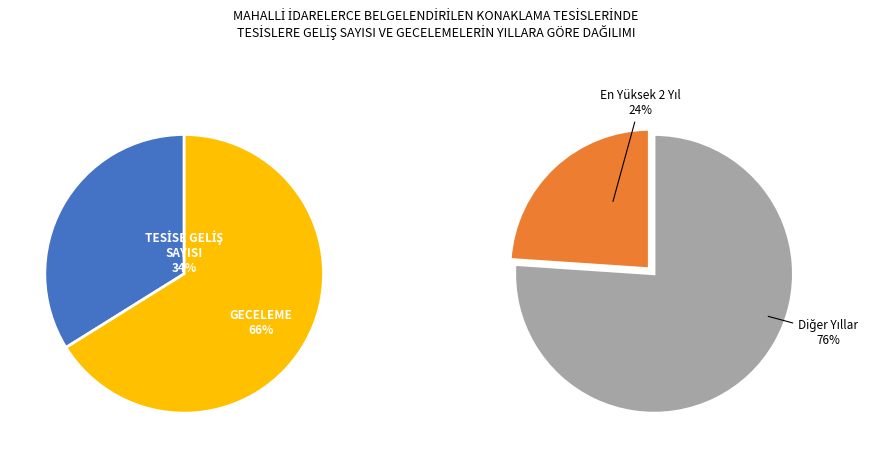

The 2019 slice represents 5% of the pie. True or false?

False